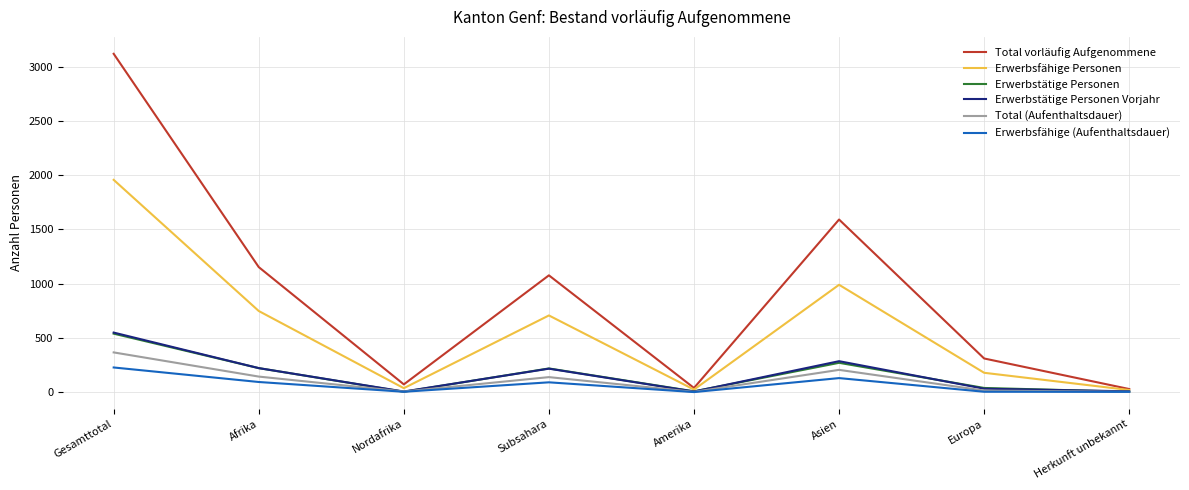

What is the approximate value of Total vorläufig Aufgenommene at Gesamttotal?

3121